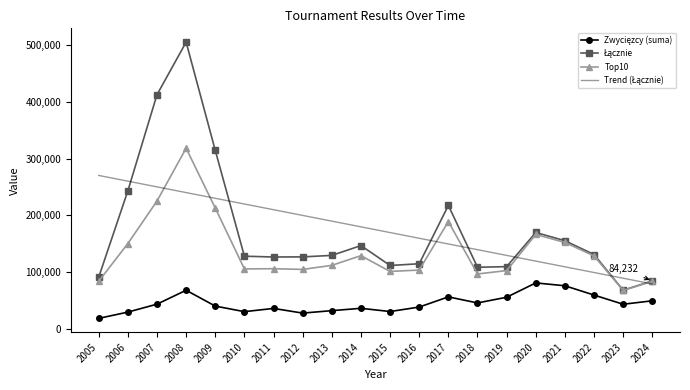

The value of Top10 at 2012 is 104539.0. True or false?

True